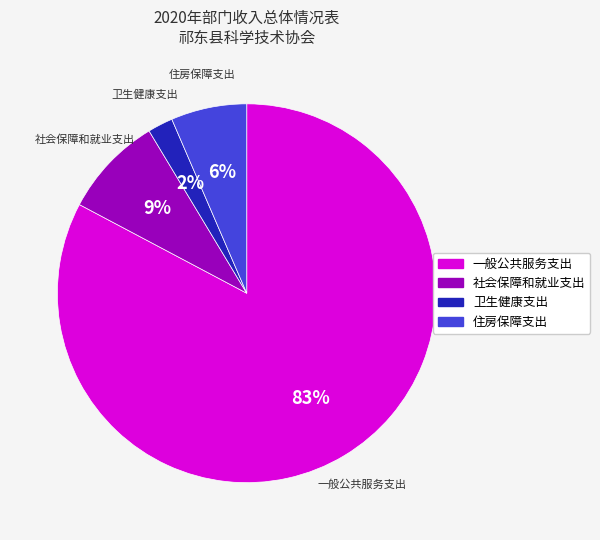

To the nearest percent, what is the difference between the 一般公共服务支出 and 社会保障和就业支出 slice percentages?

74%